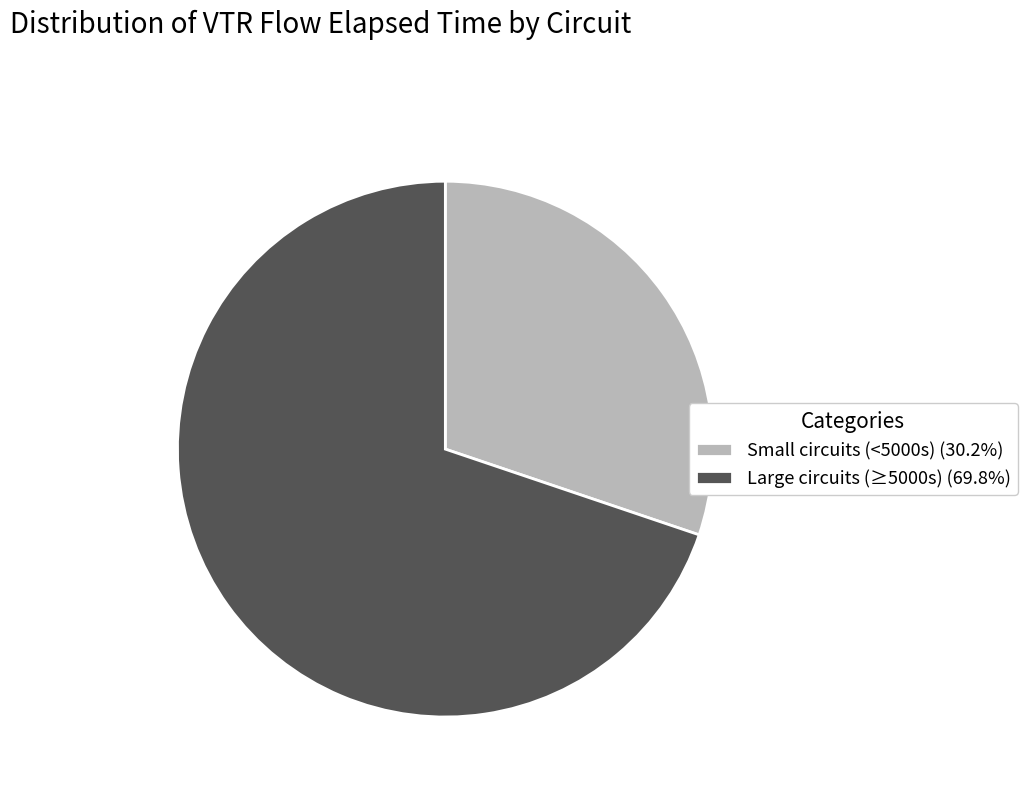

Count the number of slices in the pie.

2